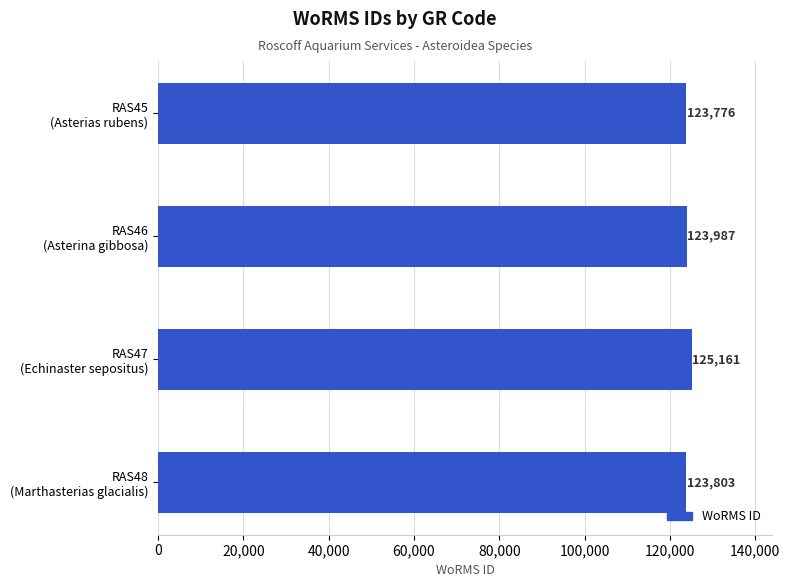

Are the bars grouped side by side (vs. stacked)?

No